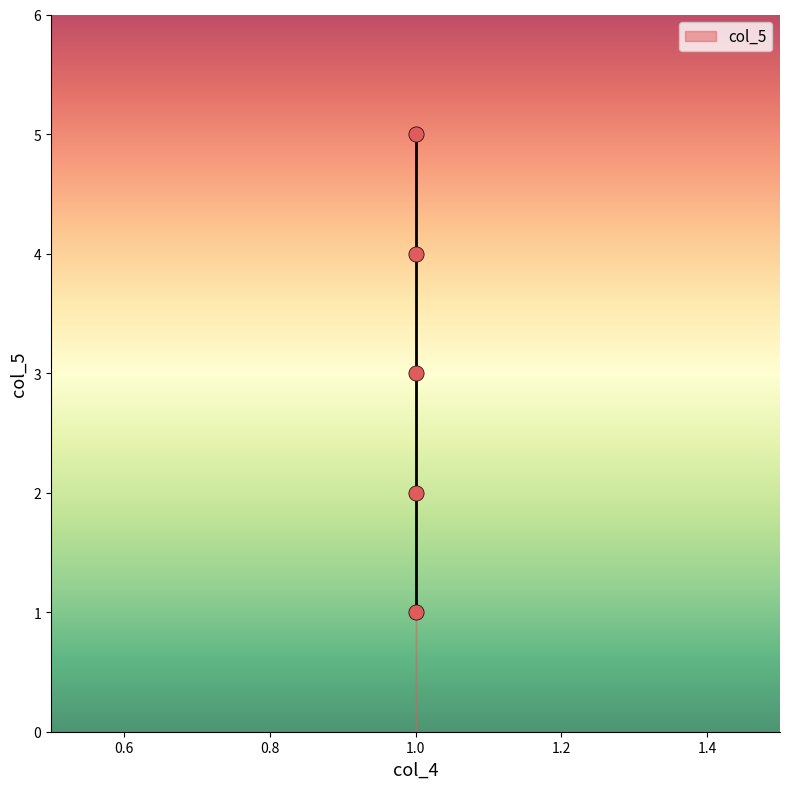

What is the average Y value?

3